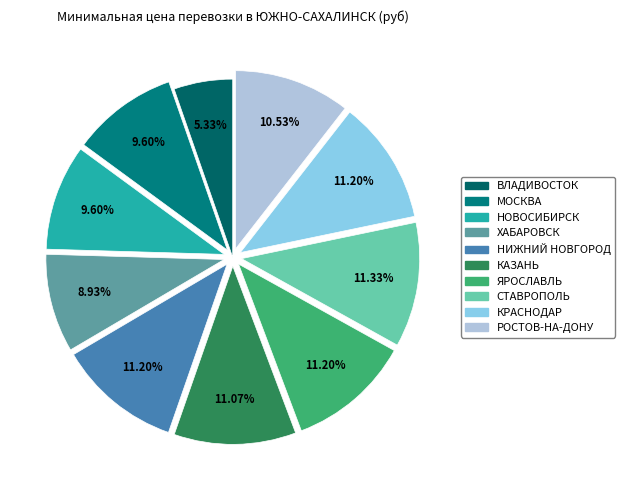

How many segments does this pie chart have?

10